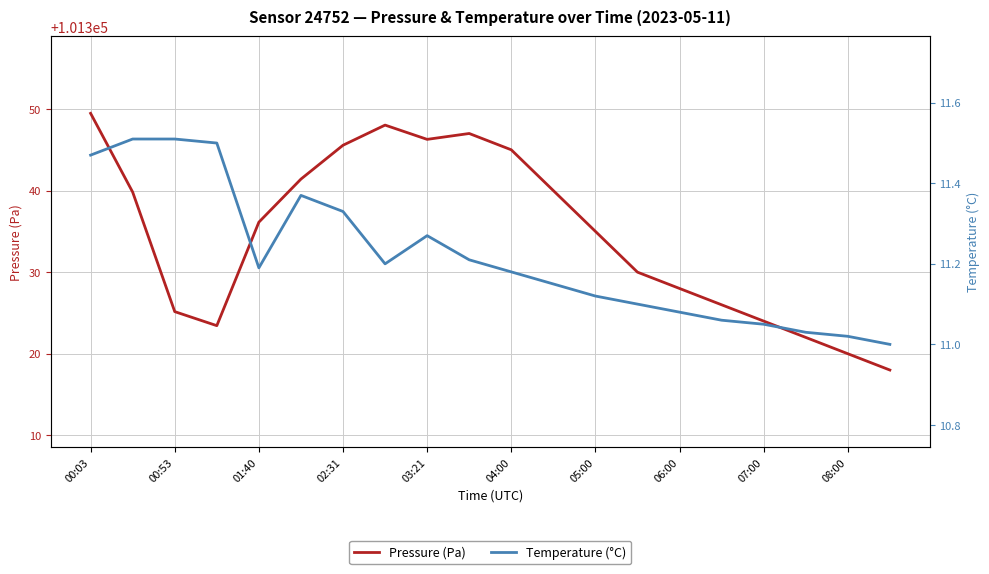

At how many categories does at least one series exceed 79531?

20